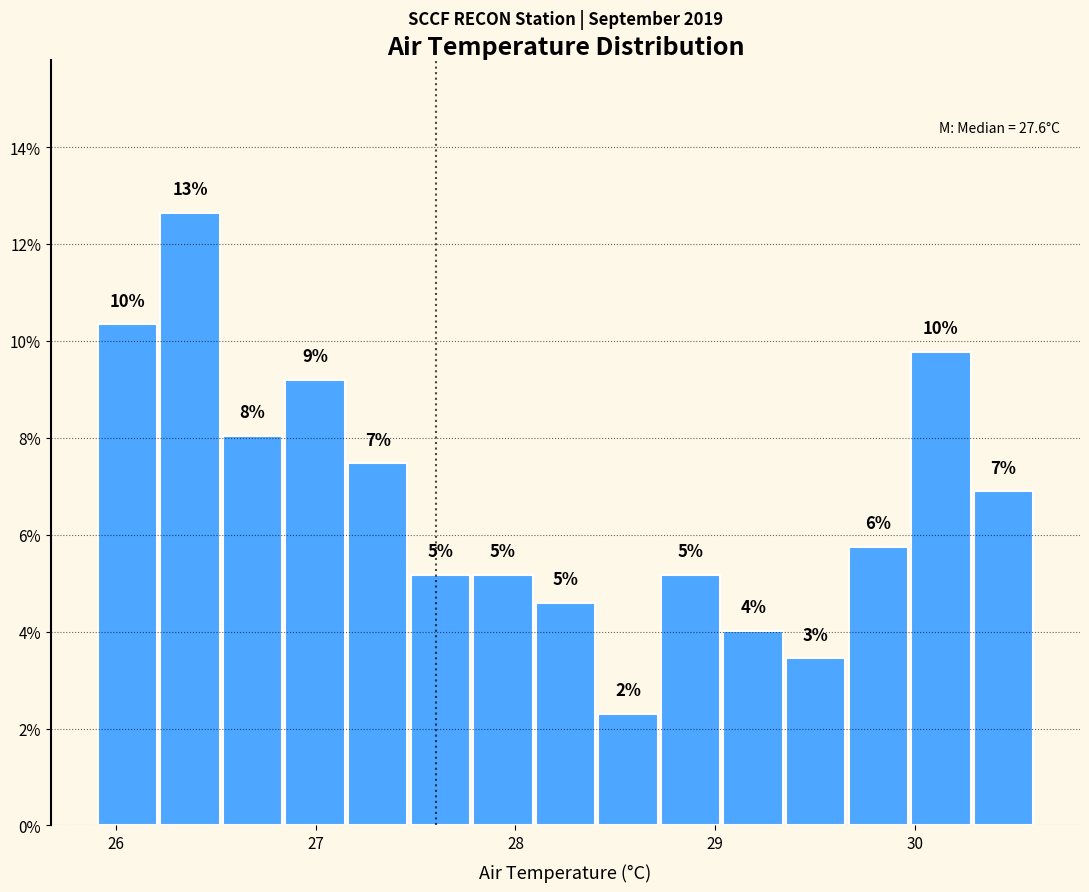

Around what value on the x-axis is the tallest bar? Give the approximate position of its centre, as read against the axis.

26.4